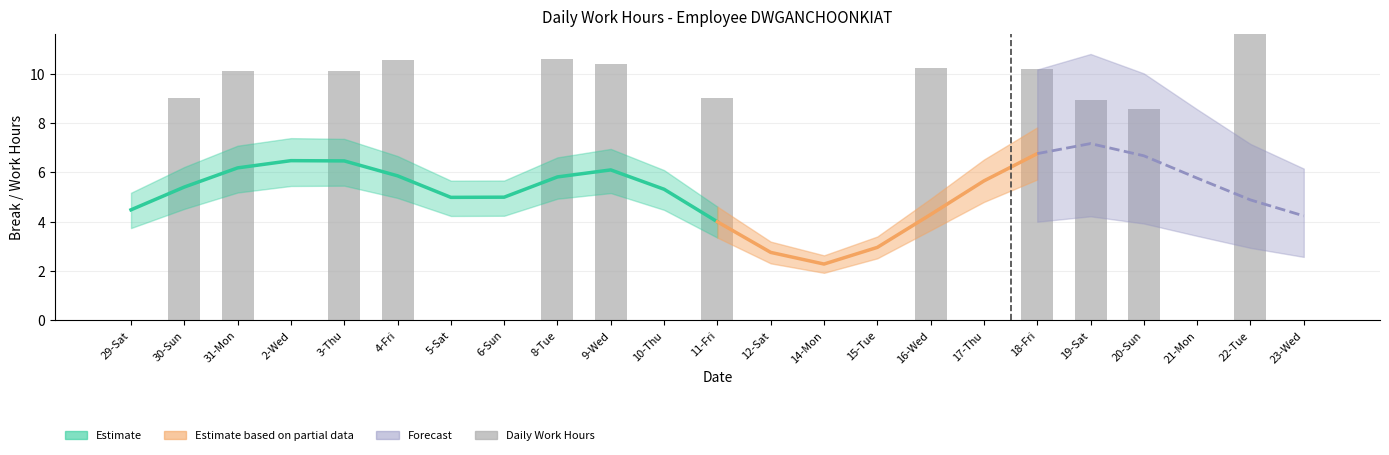

Where does the data first go above 8?

30-Sun